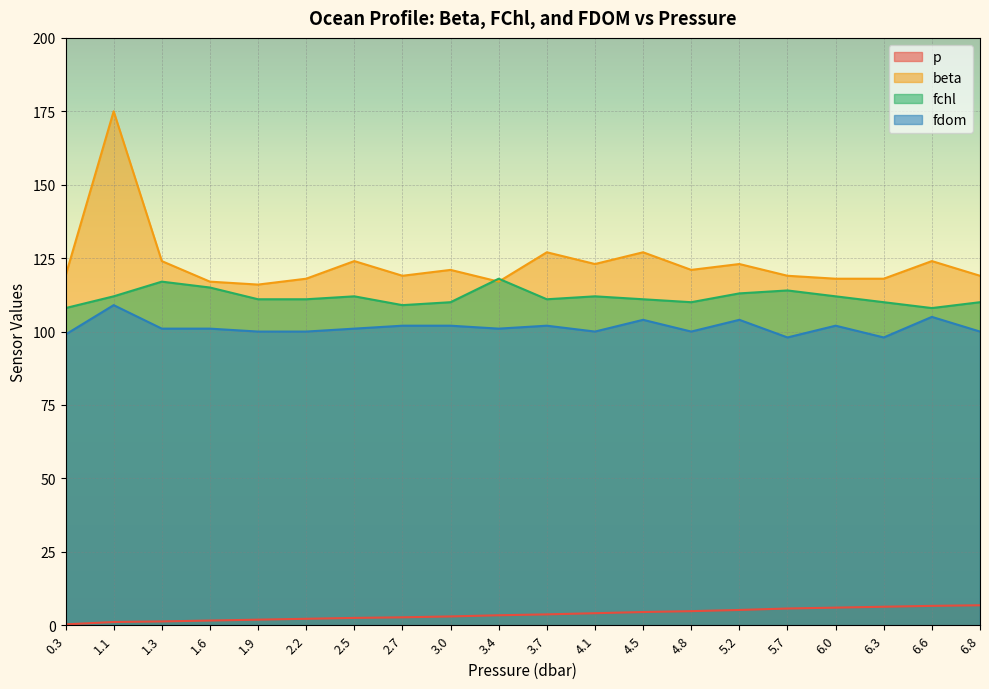

Is it true that p equals 0.8 at 1.3?

False